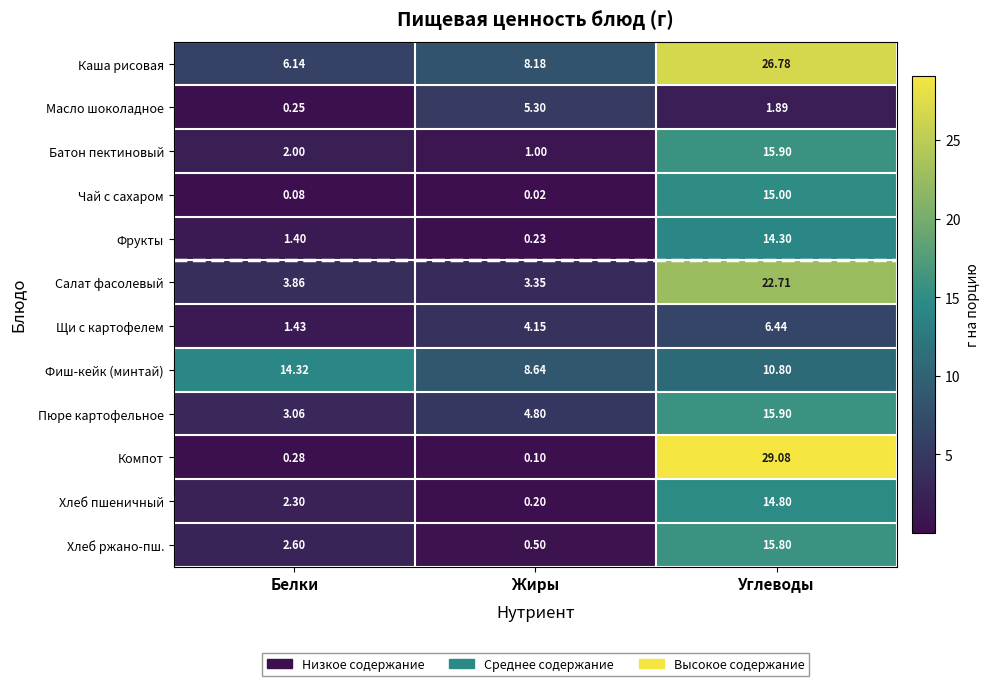

At which category is the sum across all series the highest?

Углеводы